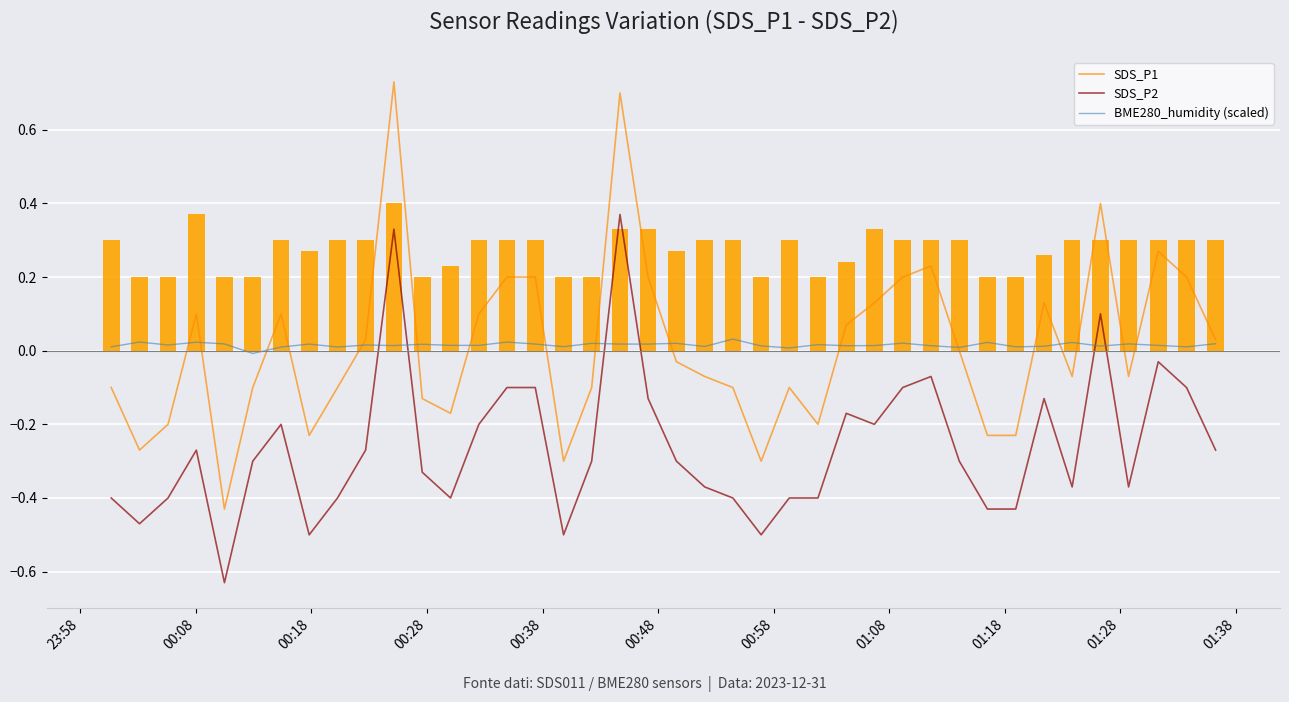

True or false: SDS_P1 has a value of 0.2 at 00:48.

True